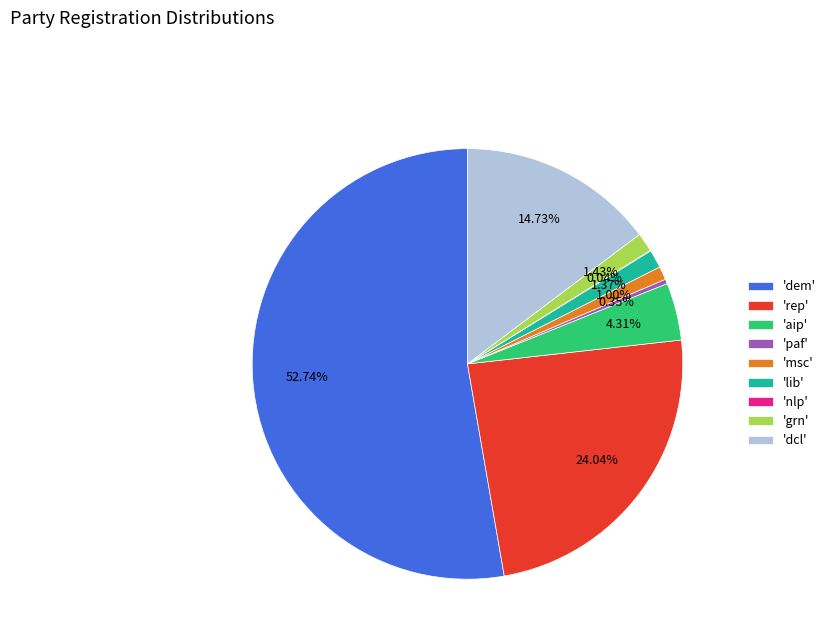

To the nearest percent, what is the average slice percentage?

11%